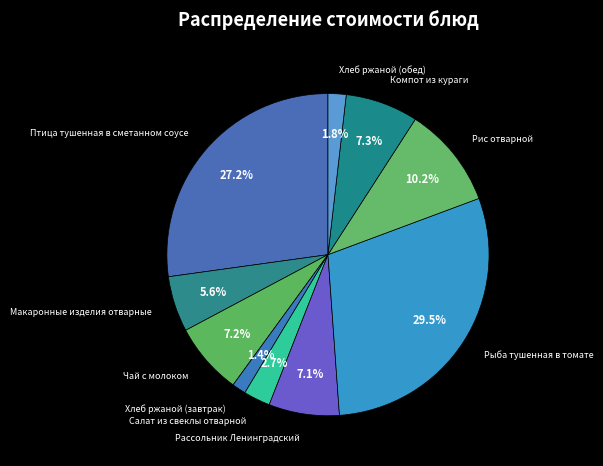

What is the smallest slice in the pie chart?

Хлеб ржаной (завтрак)